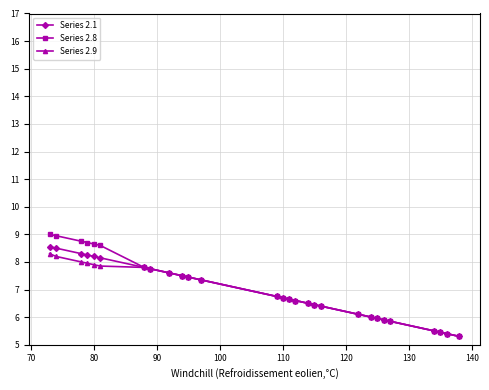

Which series has the widest spread of values?

Series 2.8